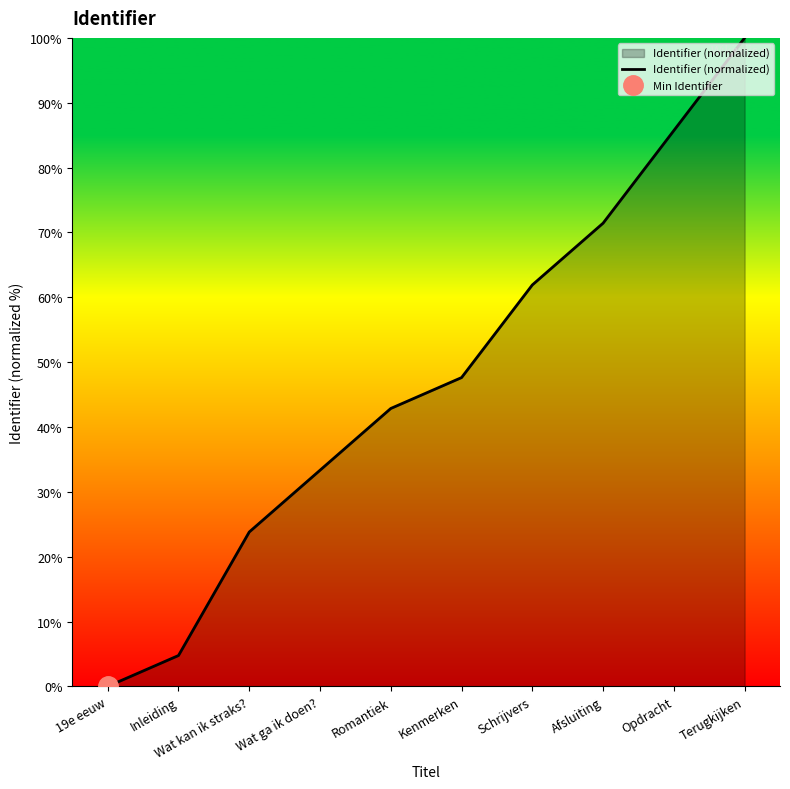

What is the label of the 4th point from the left?

Wat ga ik doen?